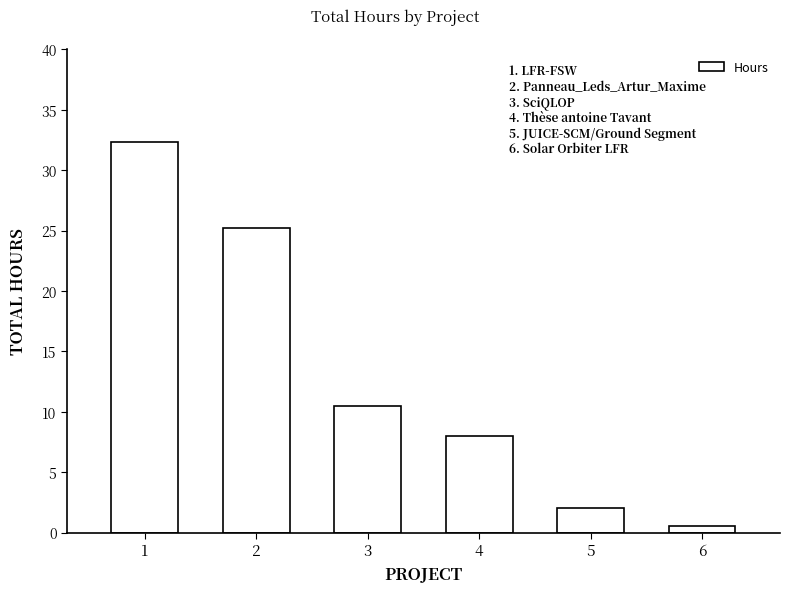

Does the chart contain stacked bars?

No